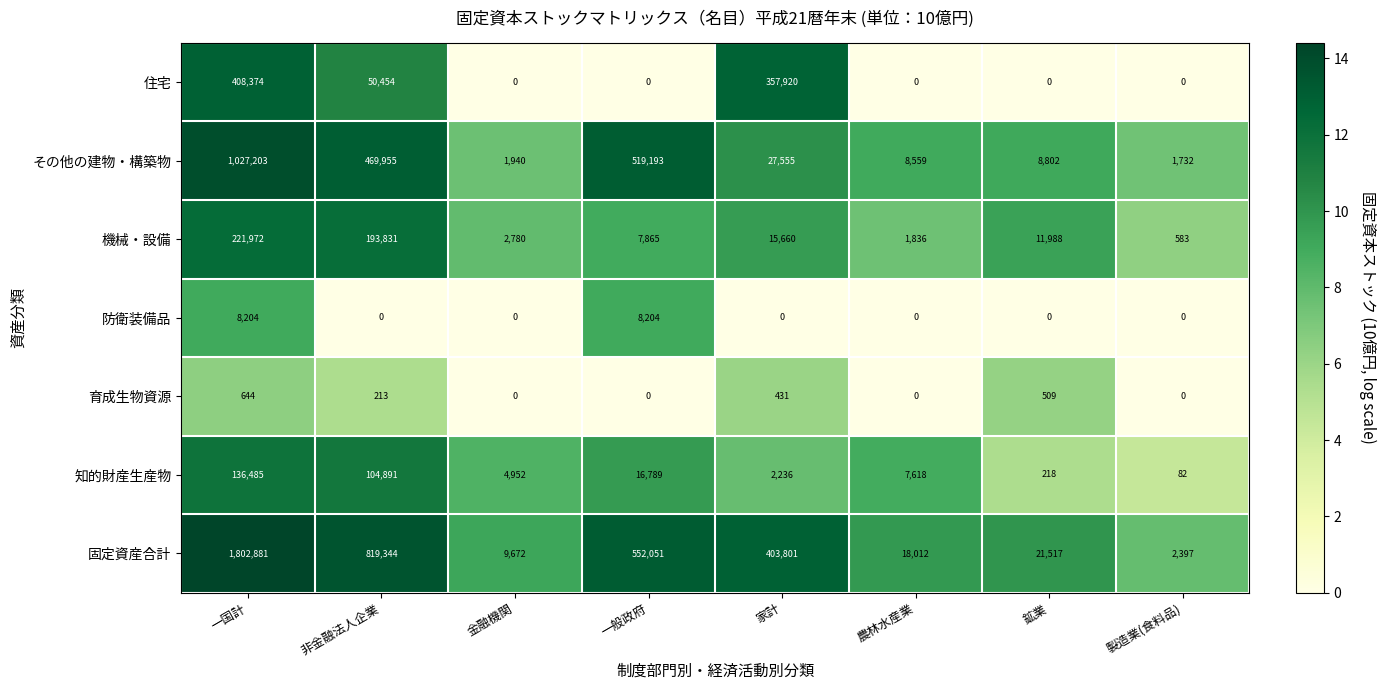

Where does the 固定資産合計 series first go above 403801?

一国計